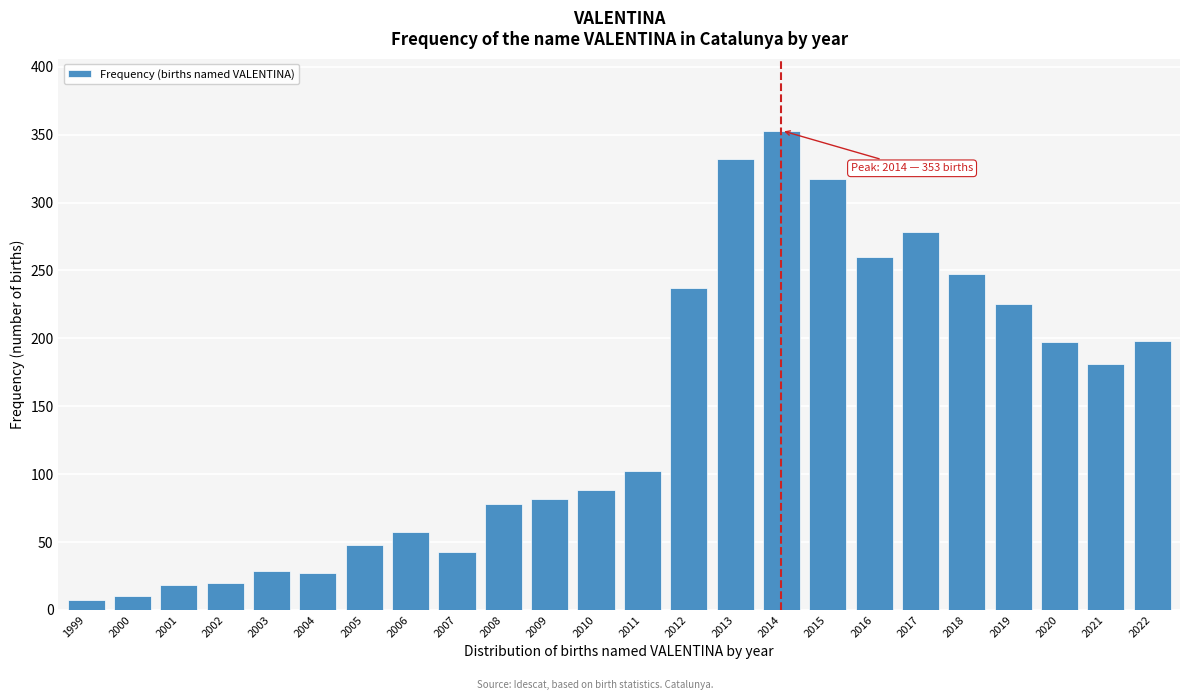

What is the change in value from 2005 to 2010?

+40